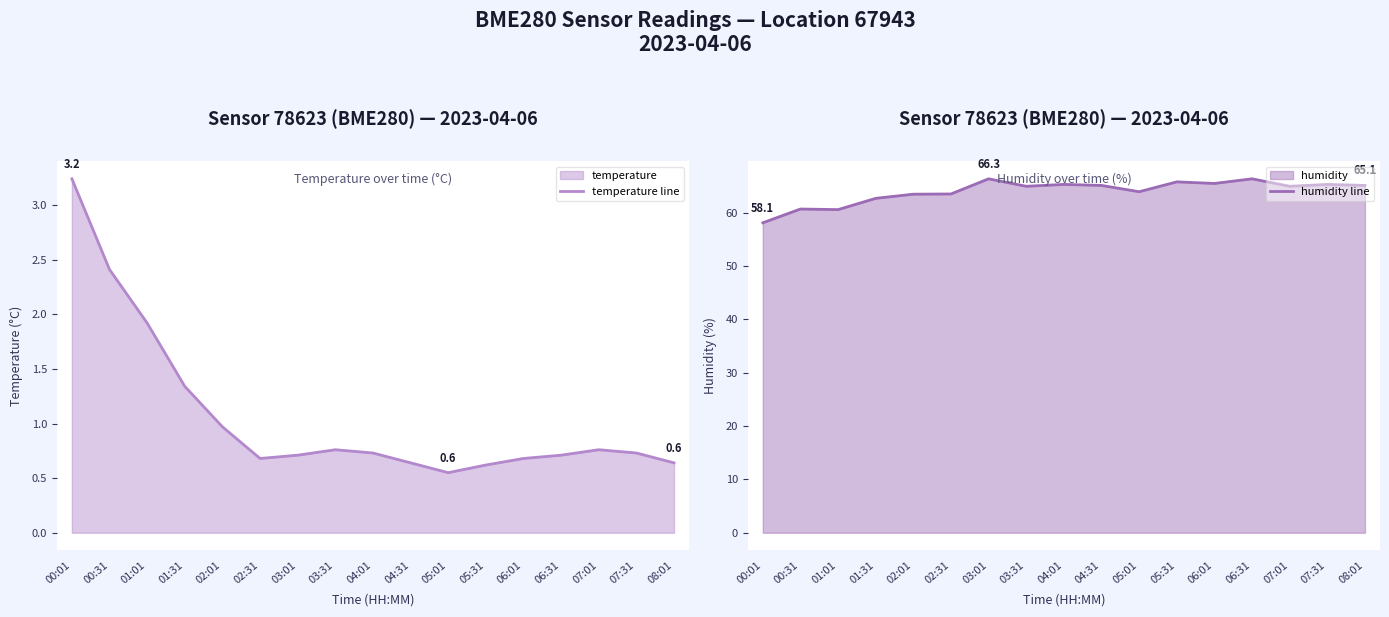

At which category does the chart reach its peak across all series?

03:01